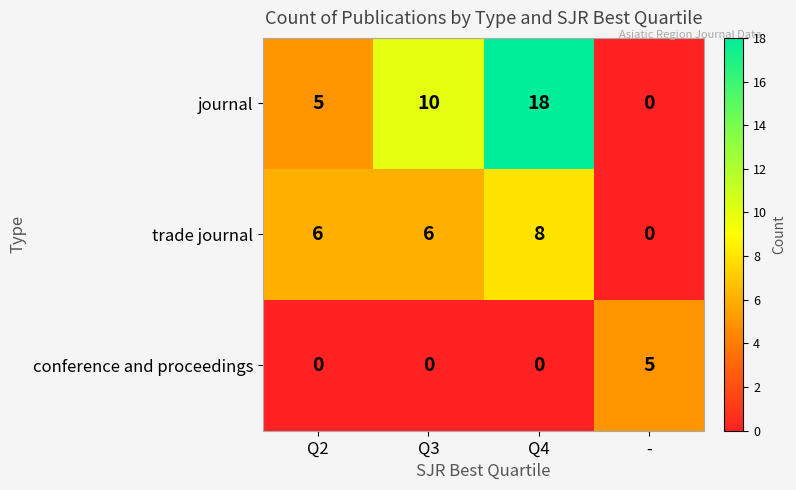

What is the total value across all series at Q3?

16